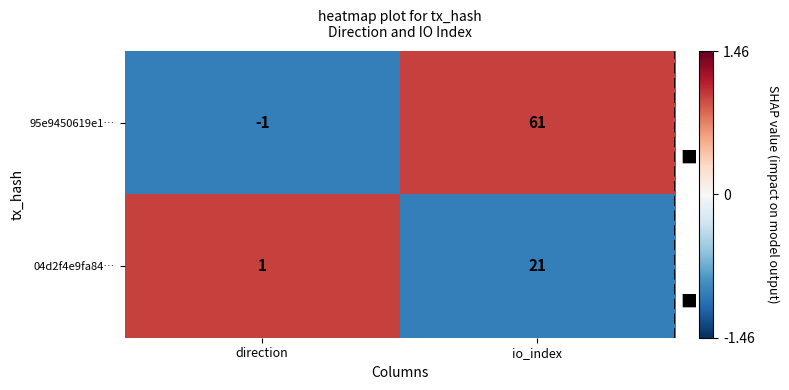

What is the maximum value shown in the chart?

61